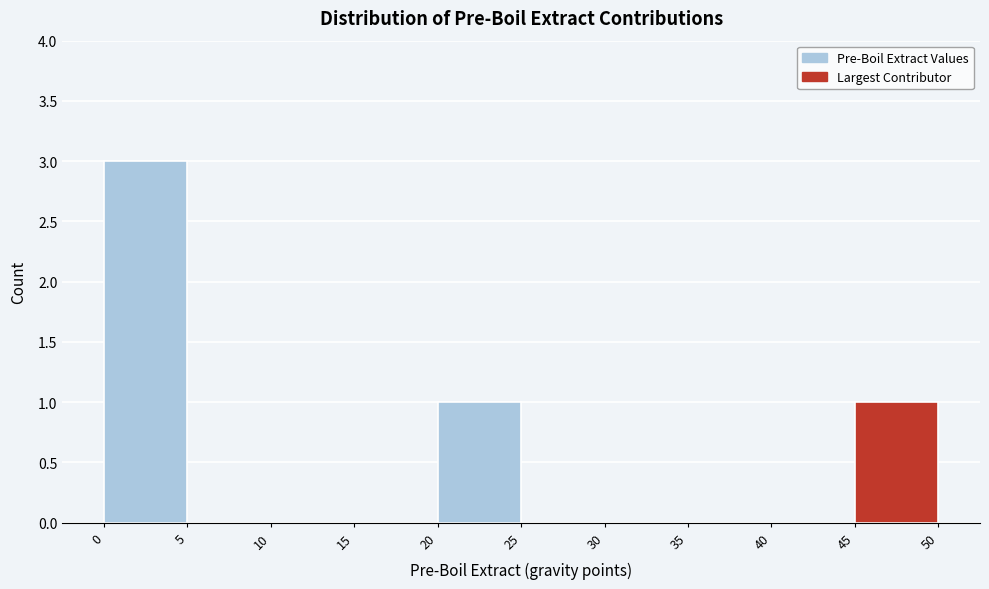

Reading left to right, transcribe this chart: for each bar, give the range it covers on the x-axis and its height. The values are not printed on the chart, so give them approximately, as read against the axis.

0 to 5: 3
5 to 10: 0
10 to 15: 0
15 to 20: 0
20 to 25: 1
25 to 30: 0
30 to 35: 0
35 to 40: 0
40 to 45: 0
45 to 50: 1